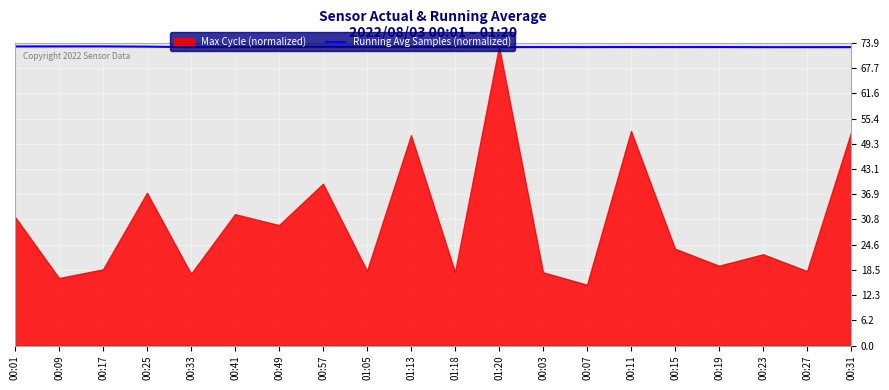

True or false: Running Avg Samples (normalized) has a value of 72.9 at 00:57.

True